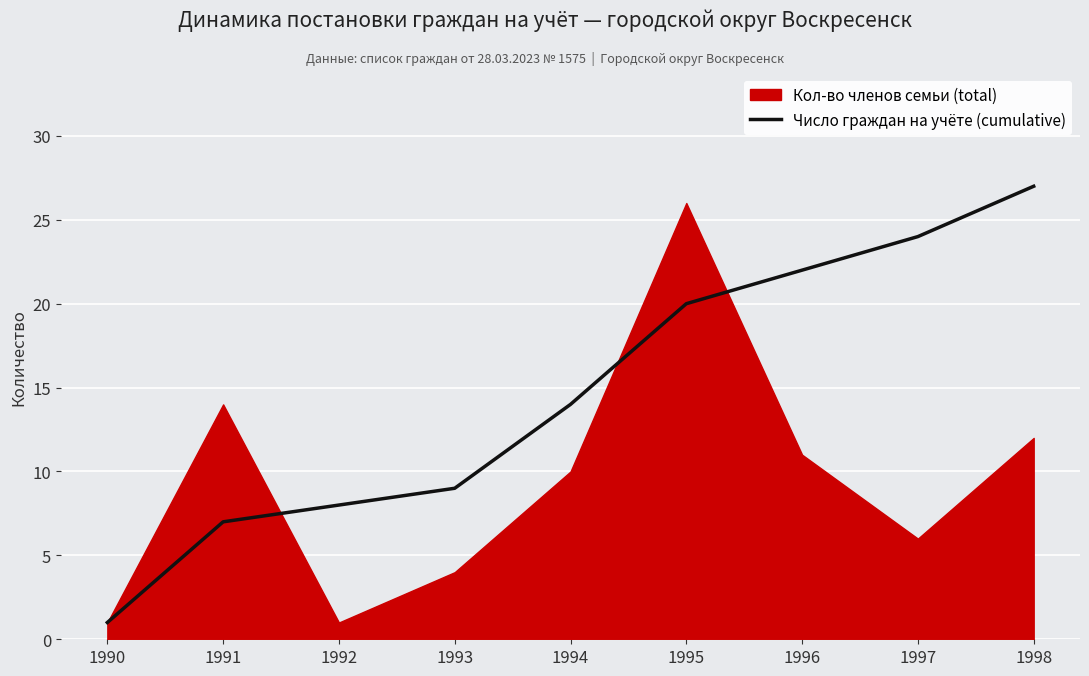

Rank the categories by value from highest to lowest.

1998, 1997, 1996, 1995, 1994, 1993, 1992, 1991, 1990